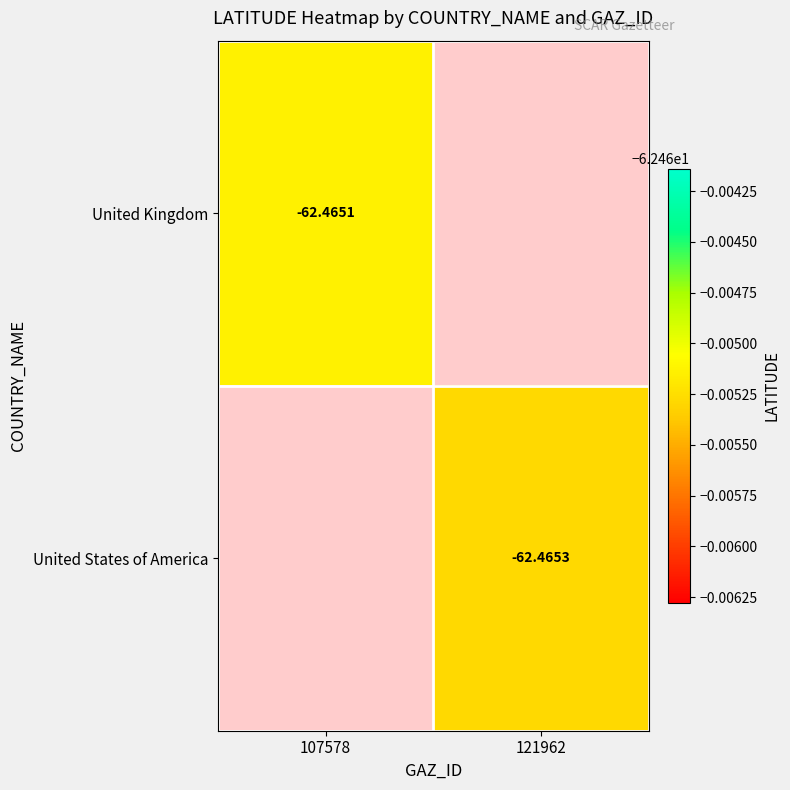

Is the value of United States of America at 121962 greater than the value of United Kingdom at 107578?

No